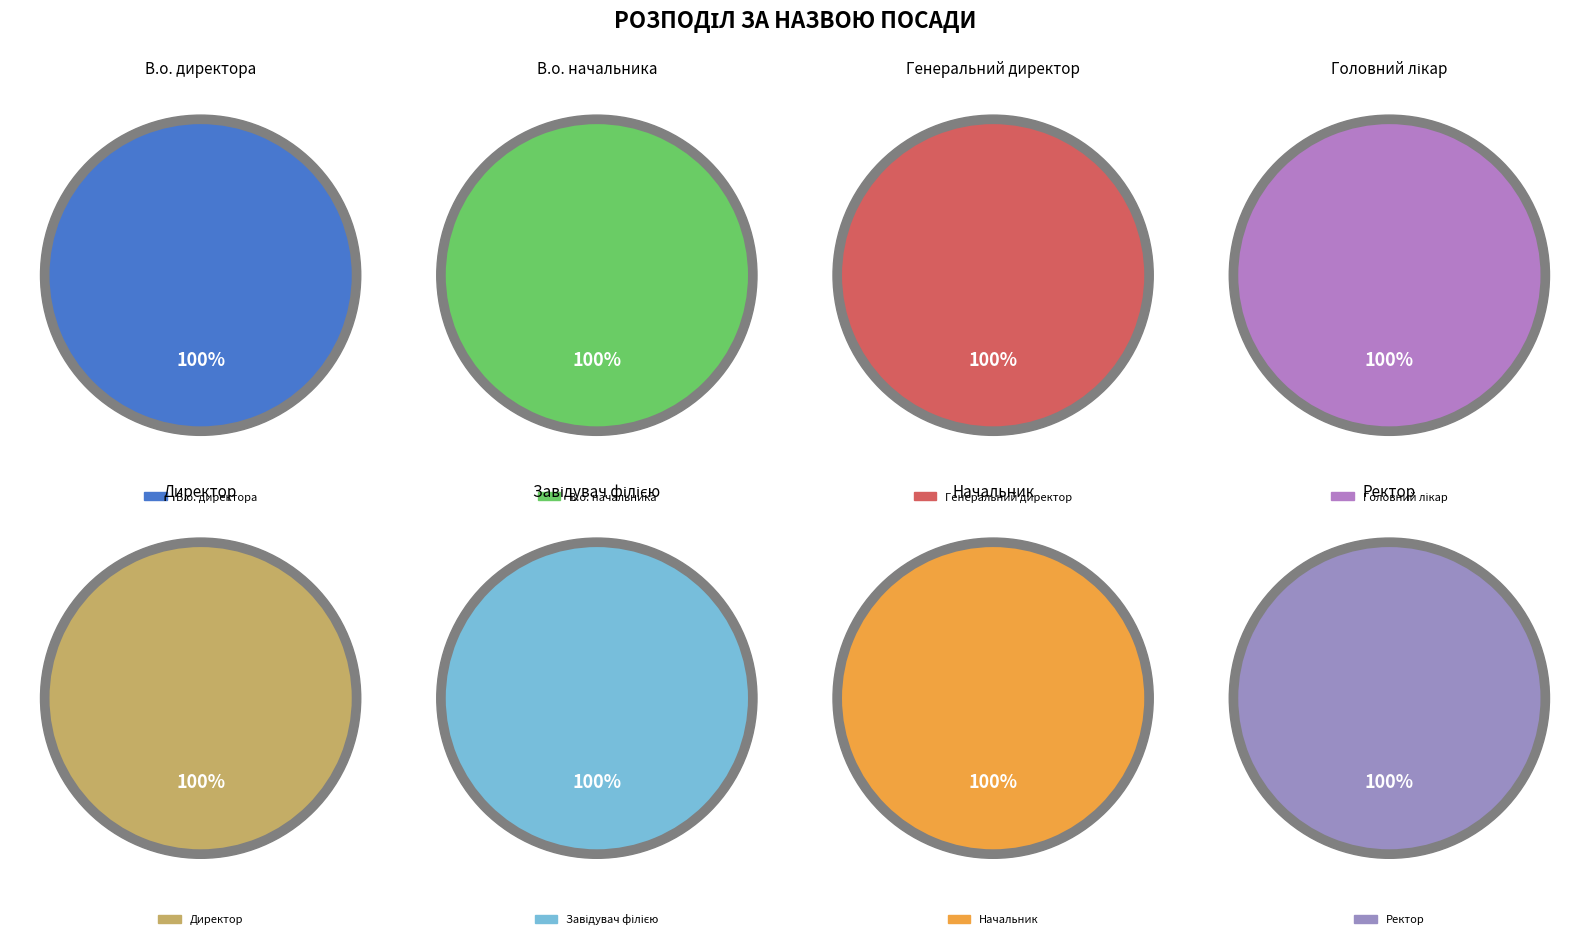

Which slice is the largest?

Завідувач філією